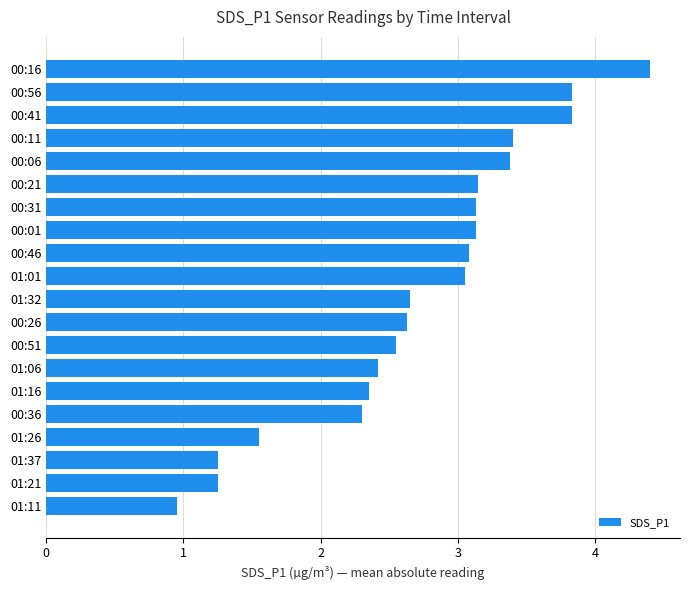

What is the sum of the values at 01:01 and 01:16?

5.4